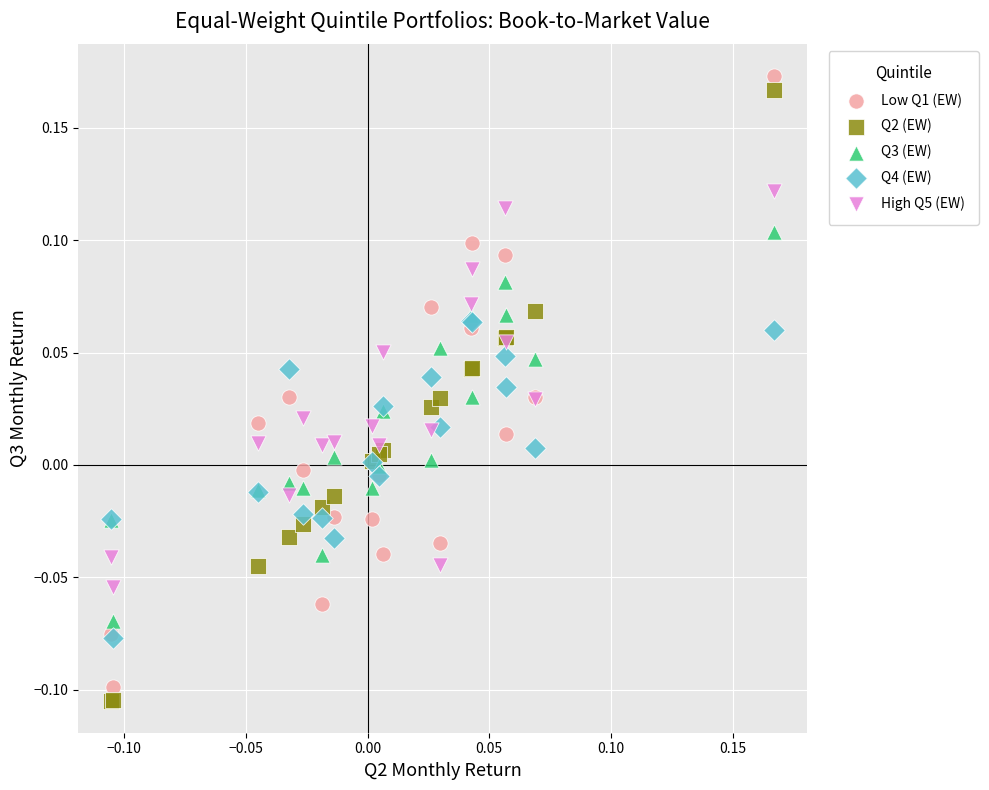

Which series reaches the minimum Y coordinate?

Q2 (EW)